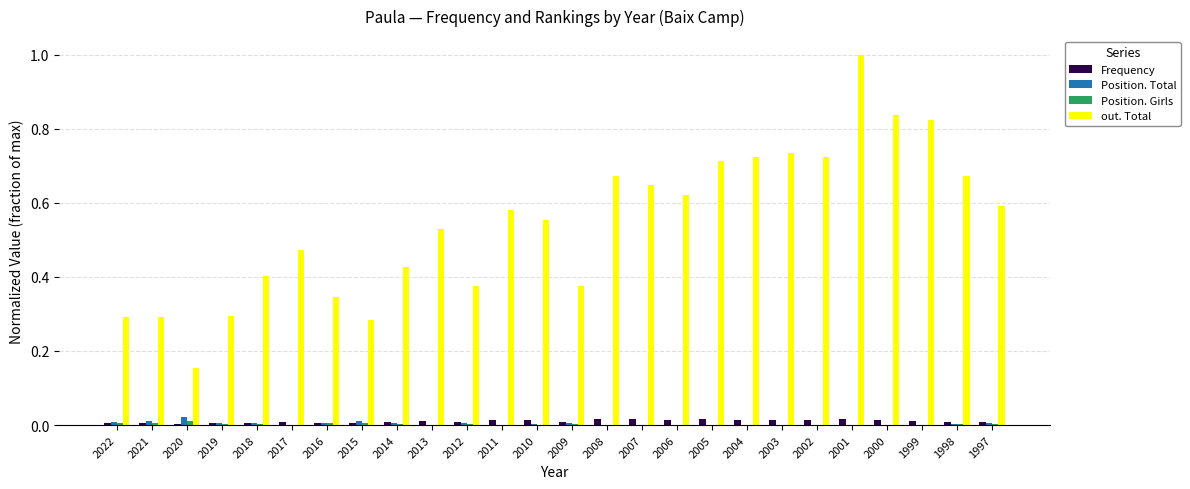

The Frequency series shows 0.0 at 2018. True or false?

True